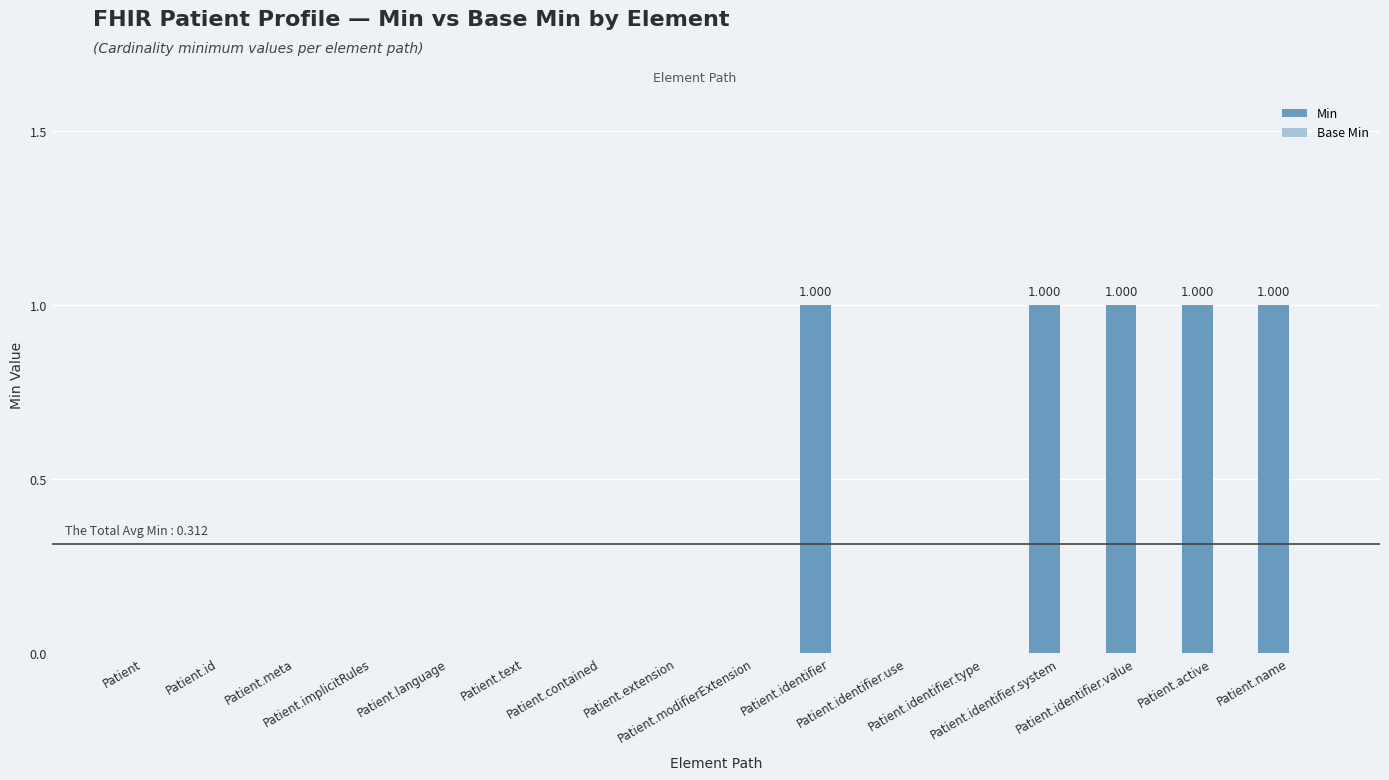

Count the number of categories in the chart.

16